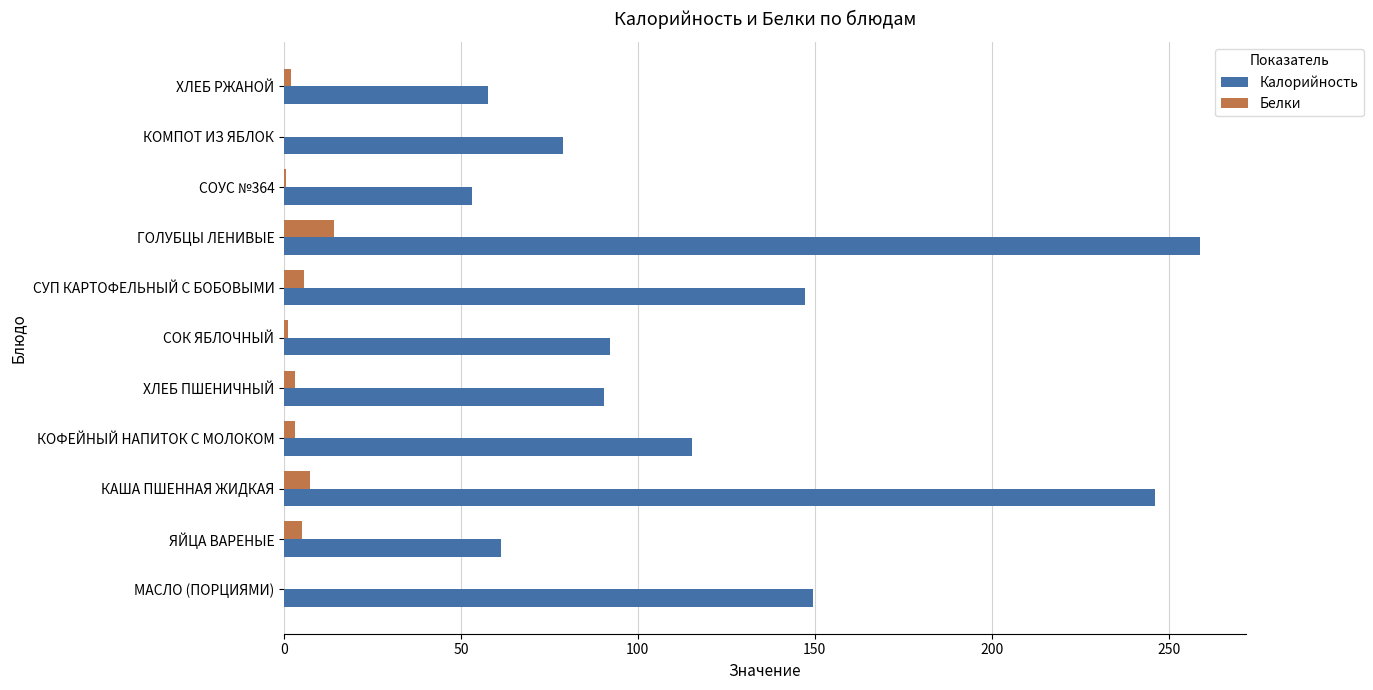

Which series changed the most between ЯЙЦА ВАРЕНЫЕ and КОФЕЙНЫЙ НАПИТОК С МОЛОКОМ?

Калорийность